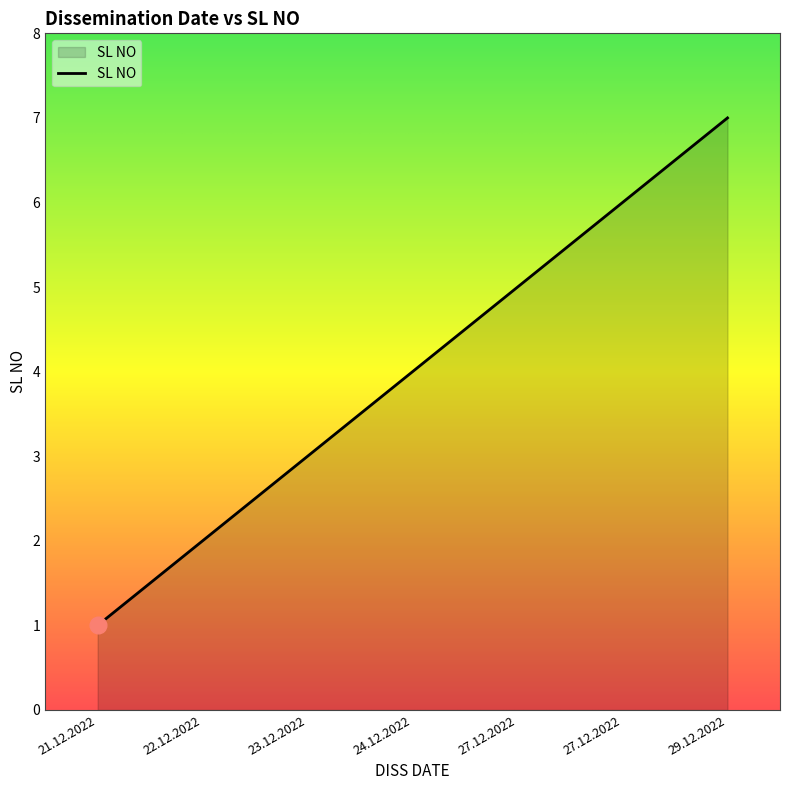

How many distinct data groups are displayed?

1